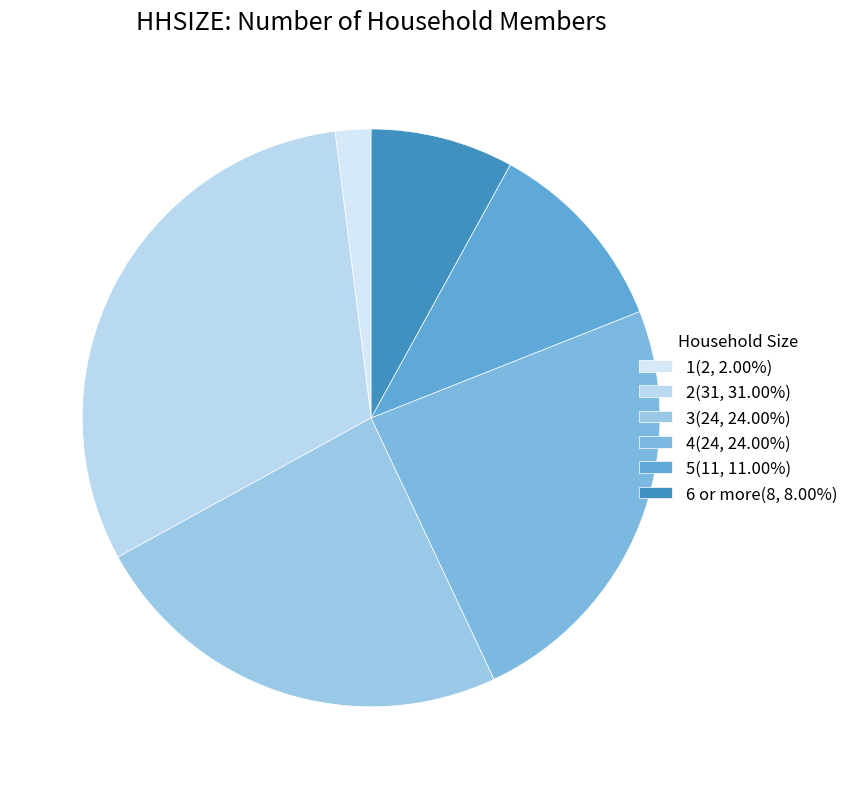

Does any single category account for the majority?

No